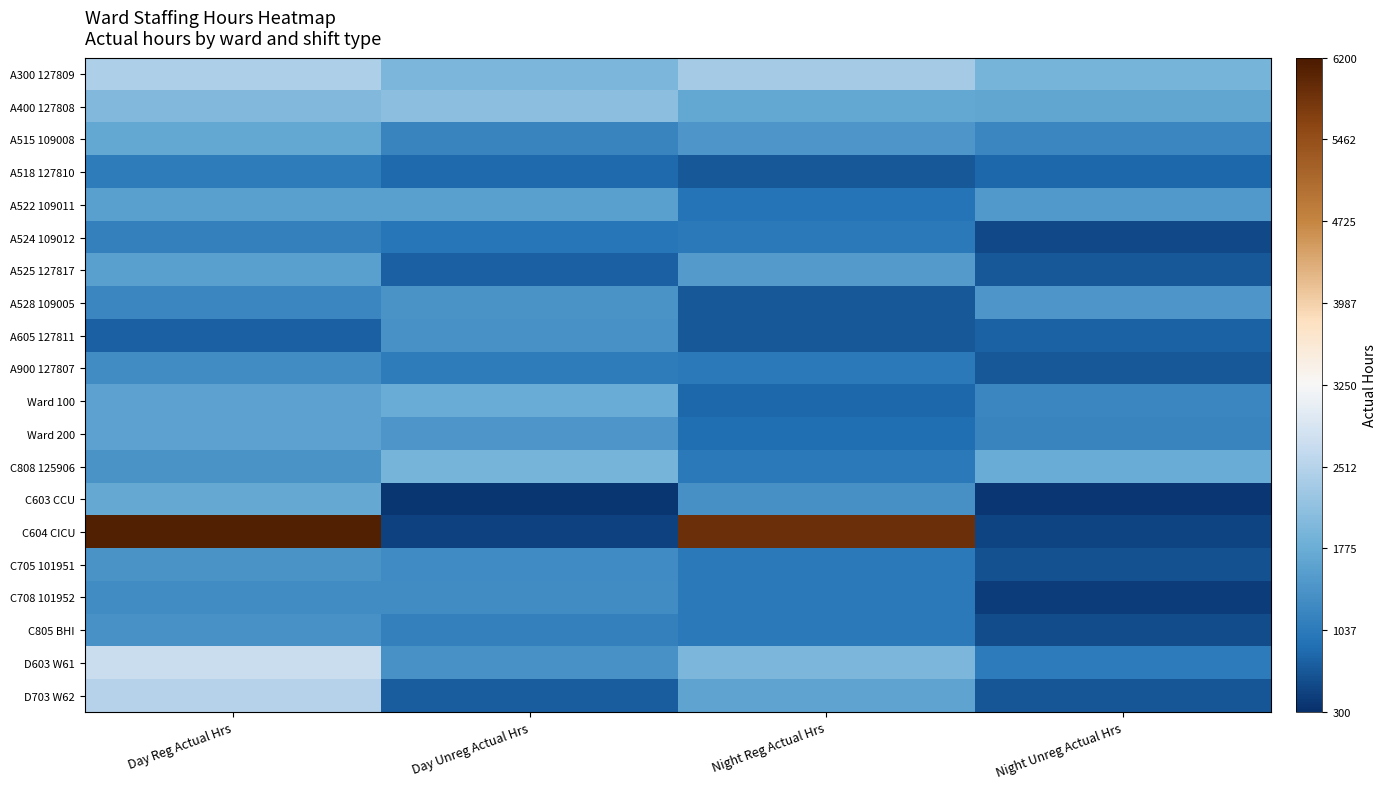

At which category is the sum across all series the highest?

Day Reg Actual Hrs